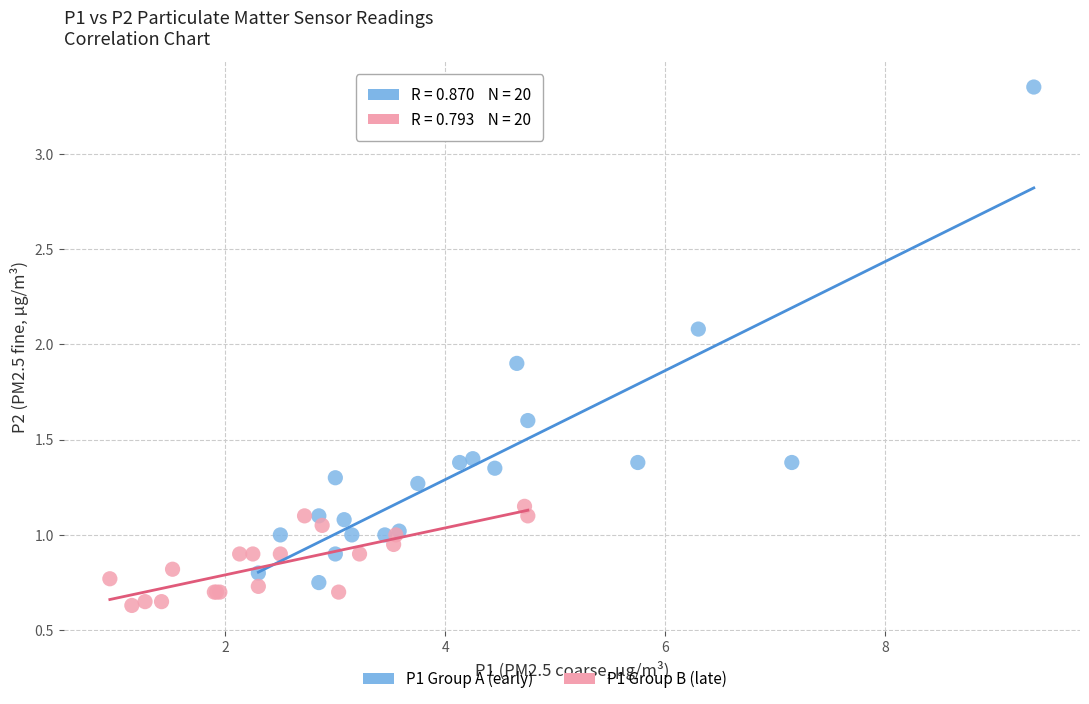

Which series contains the highest Y value?

P1 Group A (early)